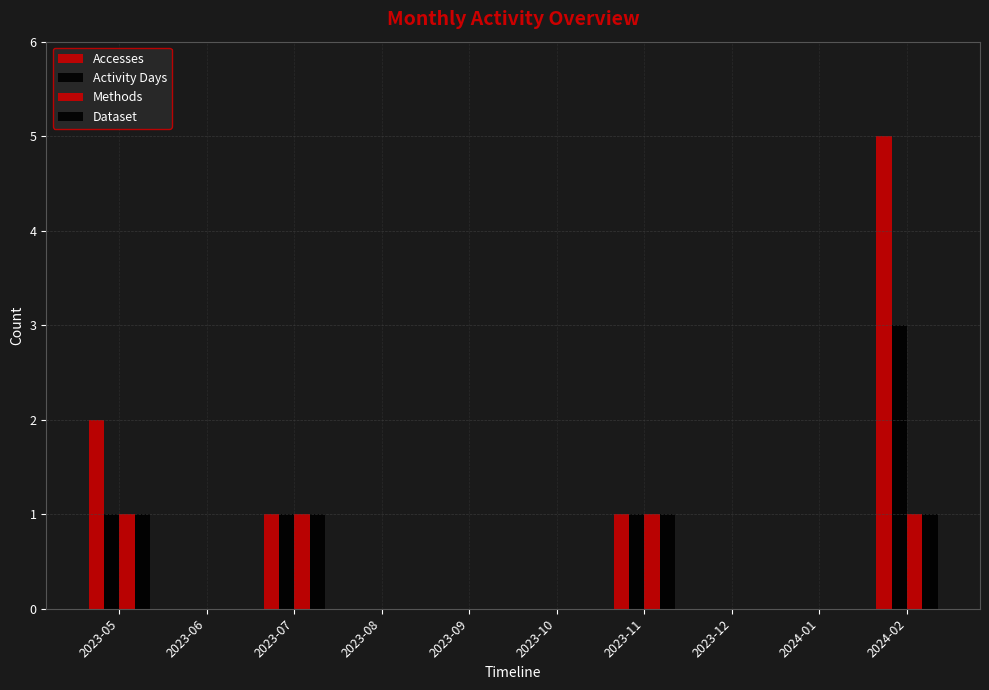

How many groups of bars are there?

10